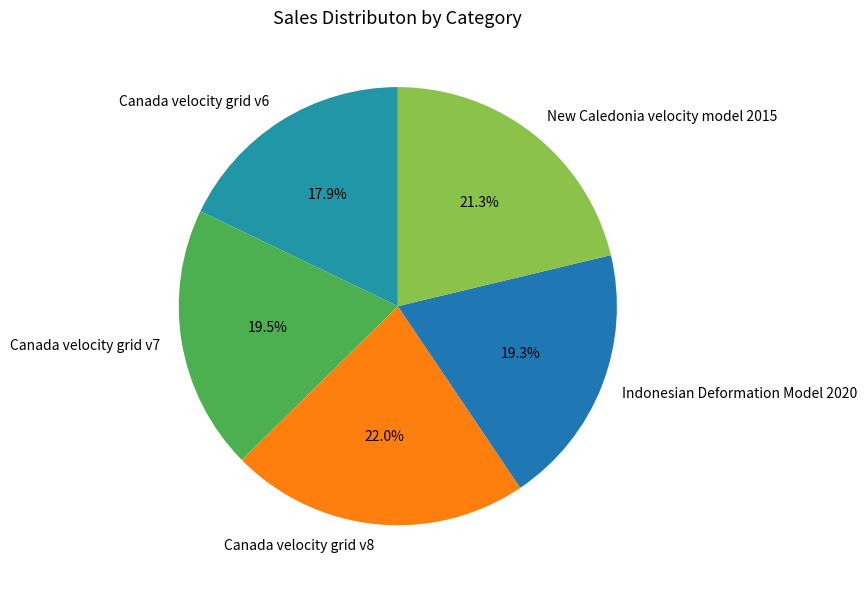

What is the largest slice in the pie chart?

Canada velocity grid v8